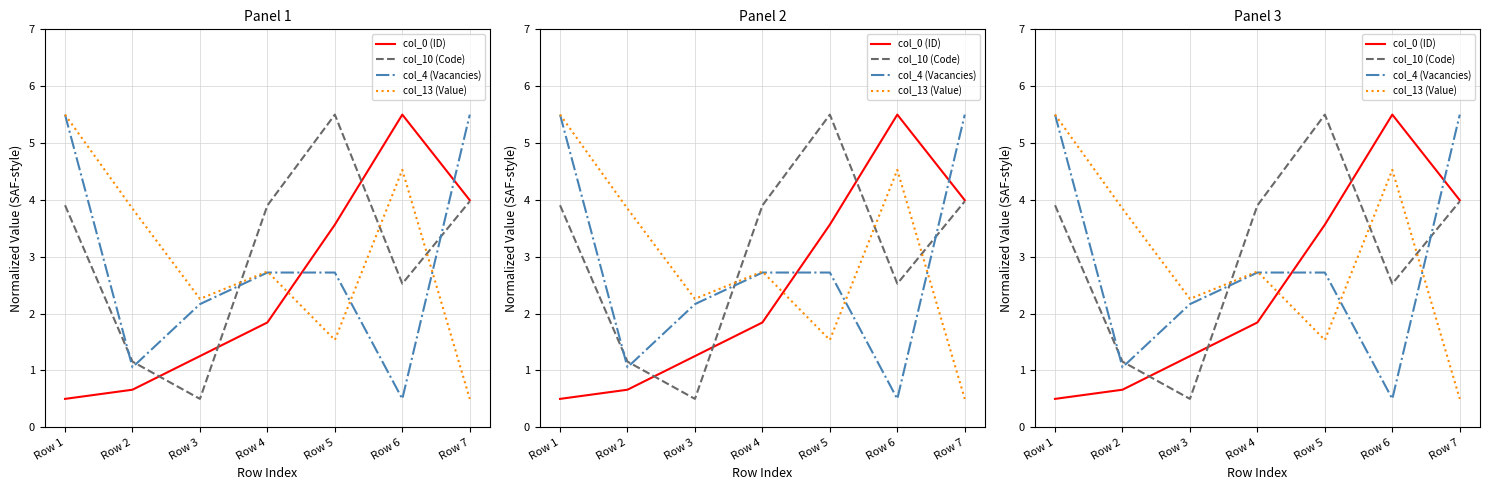

Which category has the highest value in the col_4 (Vacancies) series?

Row 1